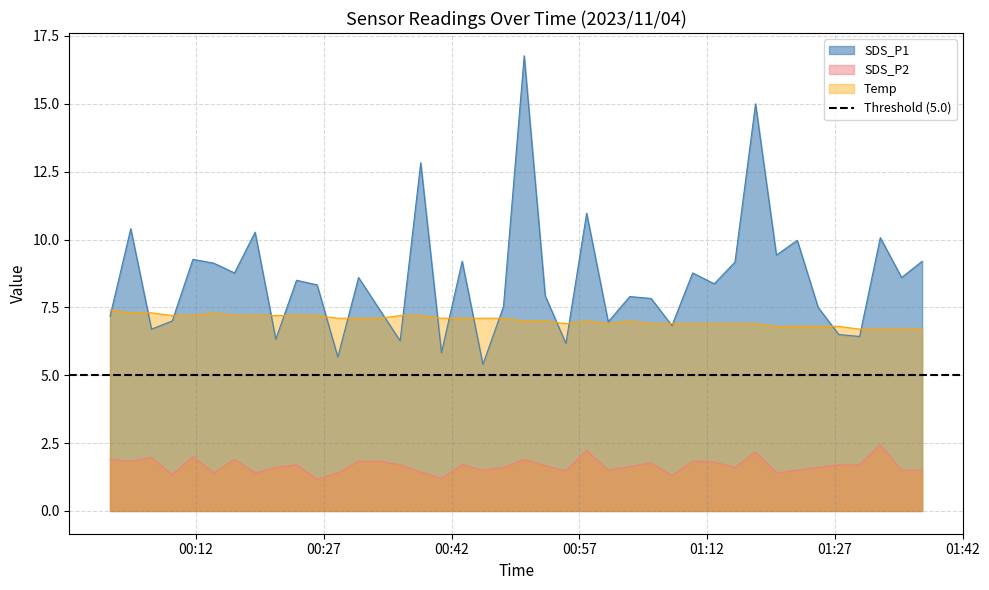

True or false: SDS_P2 and SDS_P1 intersect in this chart.

False